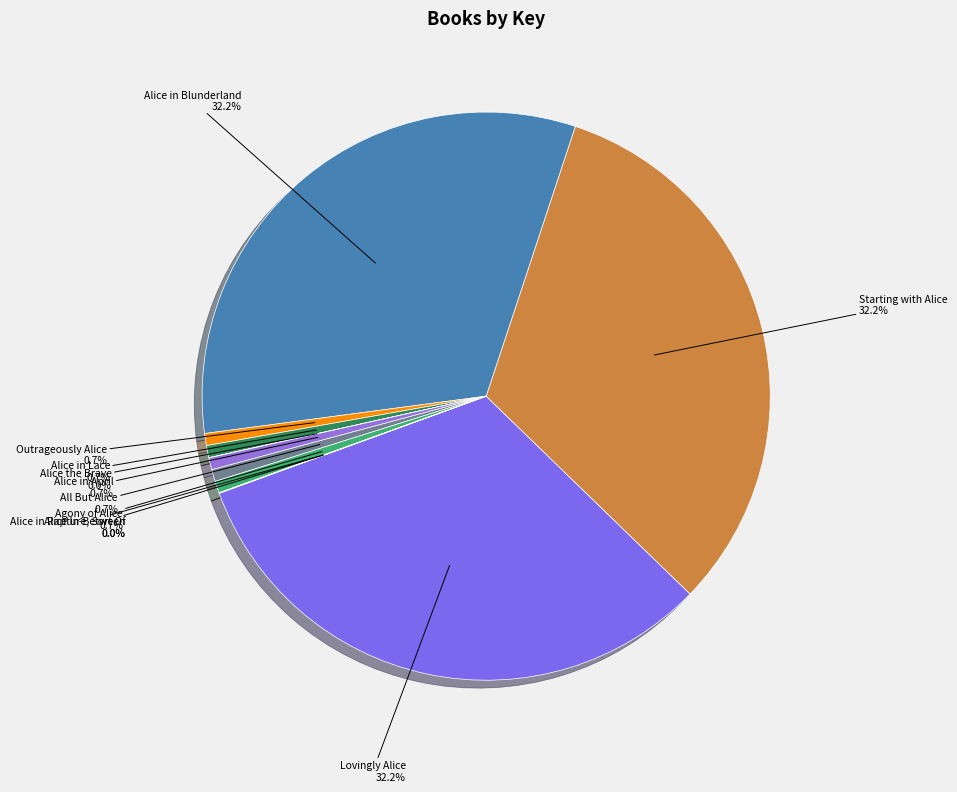

How much of the chart is everything except Agony of Alice?

99.3%